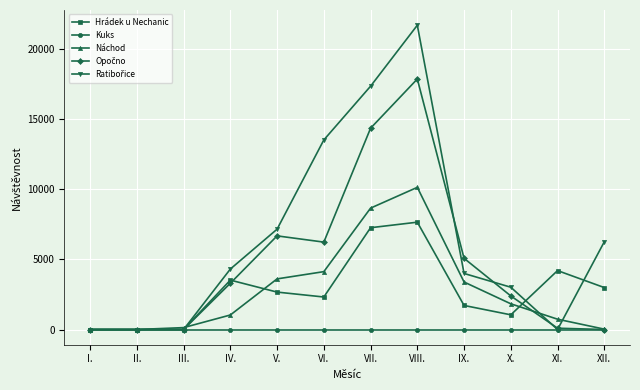

What is the label of the 8th point from the right?

V.